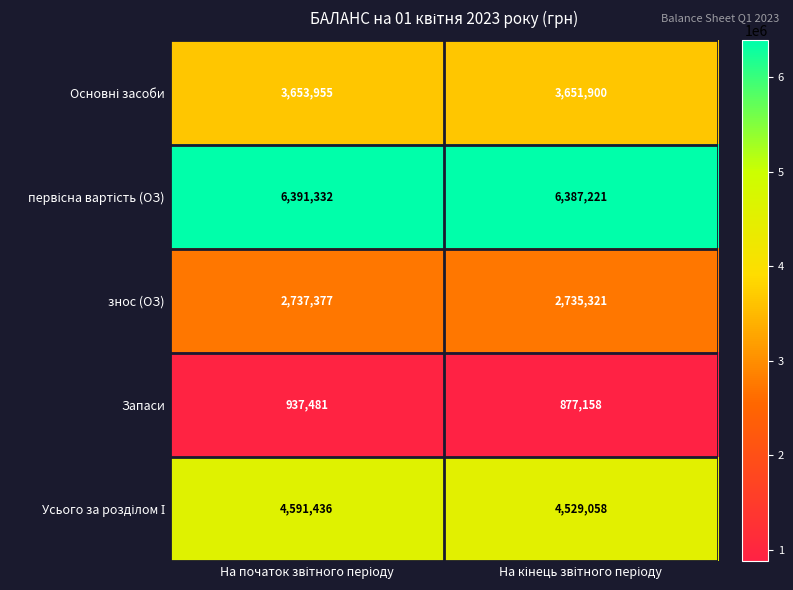

What is the maximum value for знос (ОЗ)?

2737377